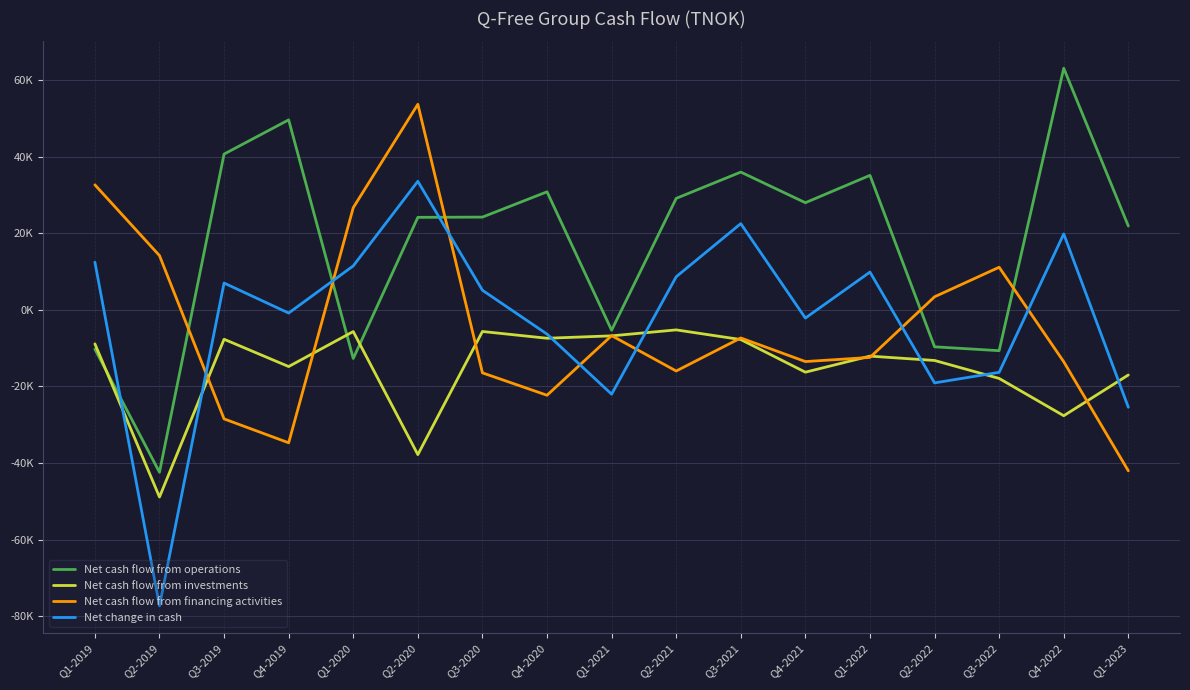

Where is Net cash flow from investments nearest to the value -27054?

Q4-2022